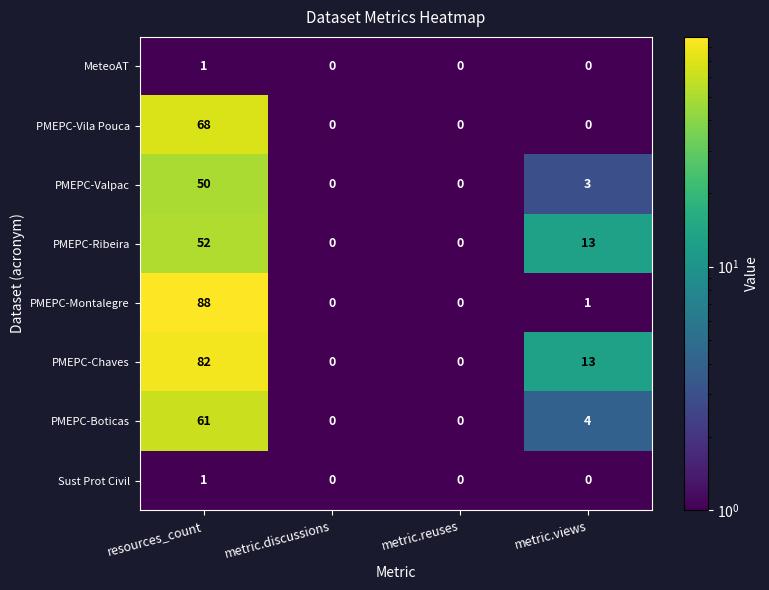

What is the maximum value shown in the chart?

88